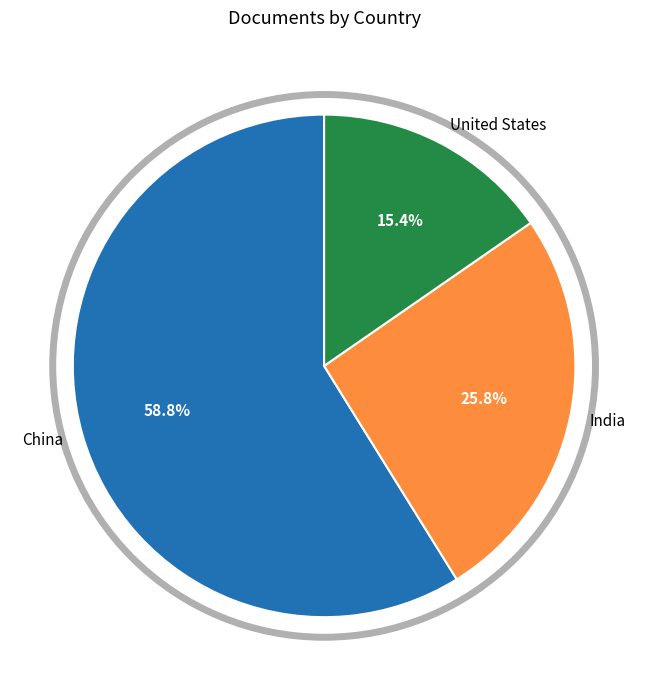

To the nearest percent, what is the difference between the United States and India slice percentages?

10%